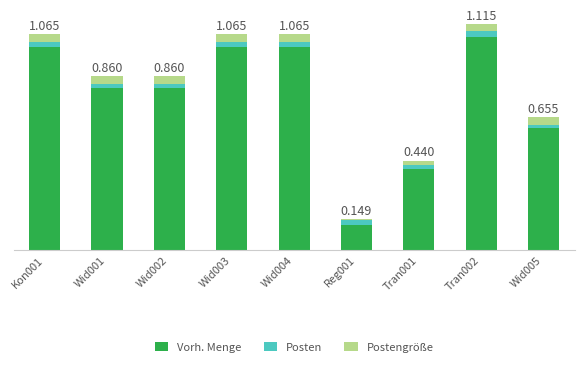

Does the chart contain stacked bars?

Yes